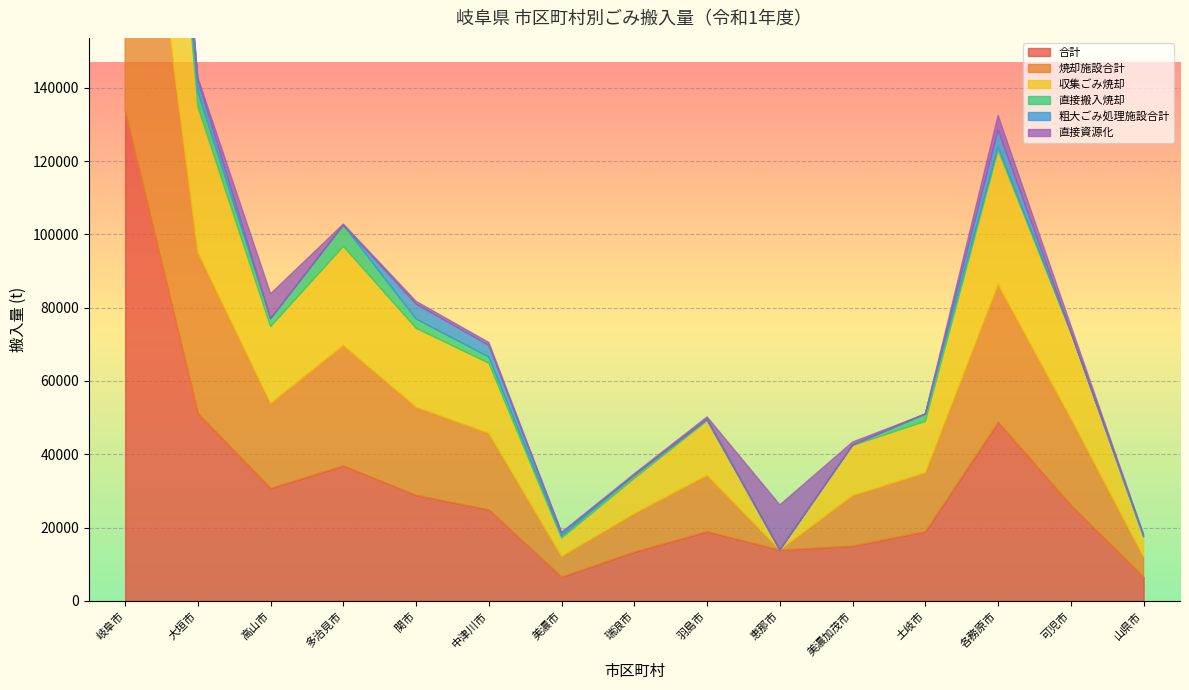

How many positive values does the 直接搬入焼却 series have?

14